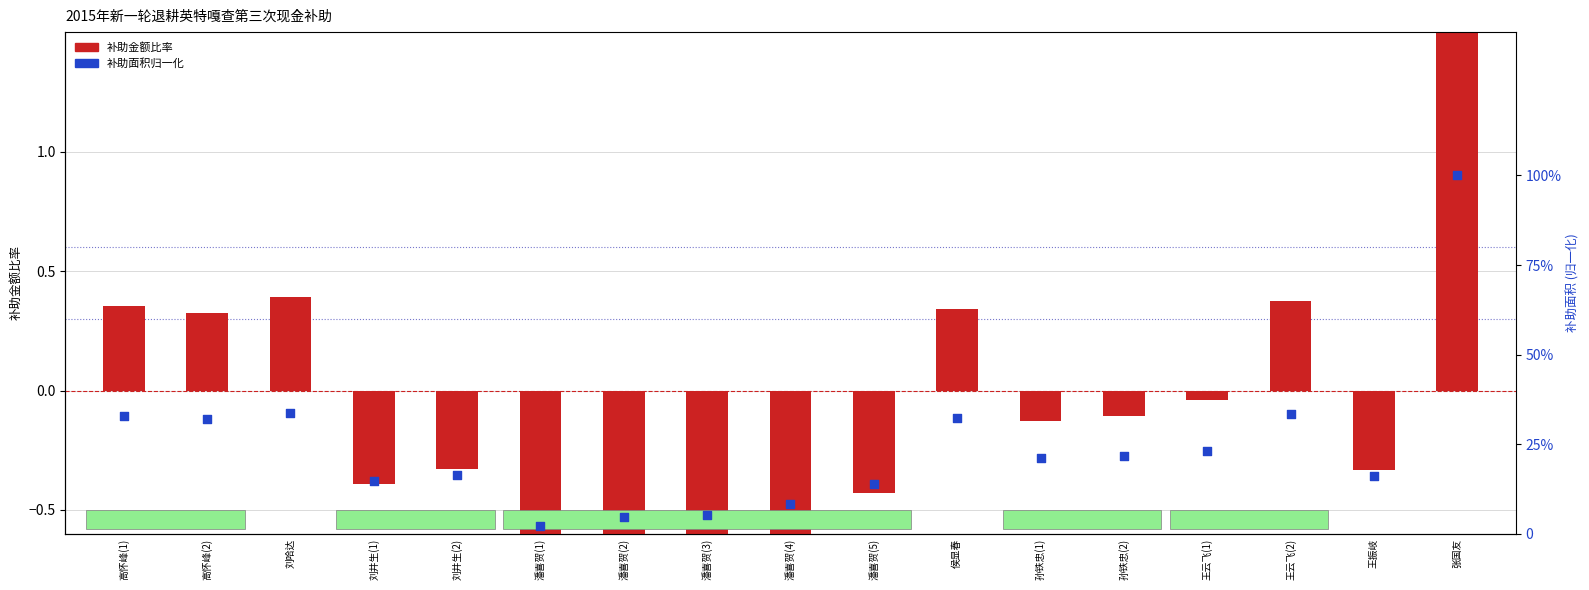

Which series reaches the maximum Y coordinate?

补助金额比率